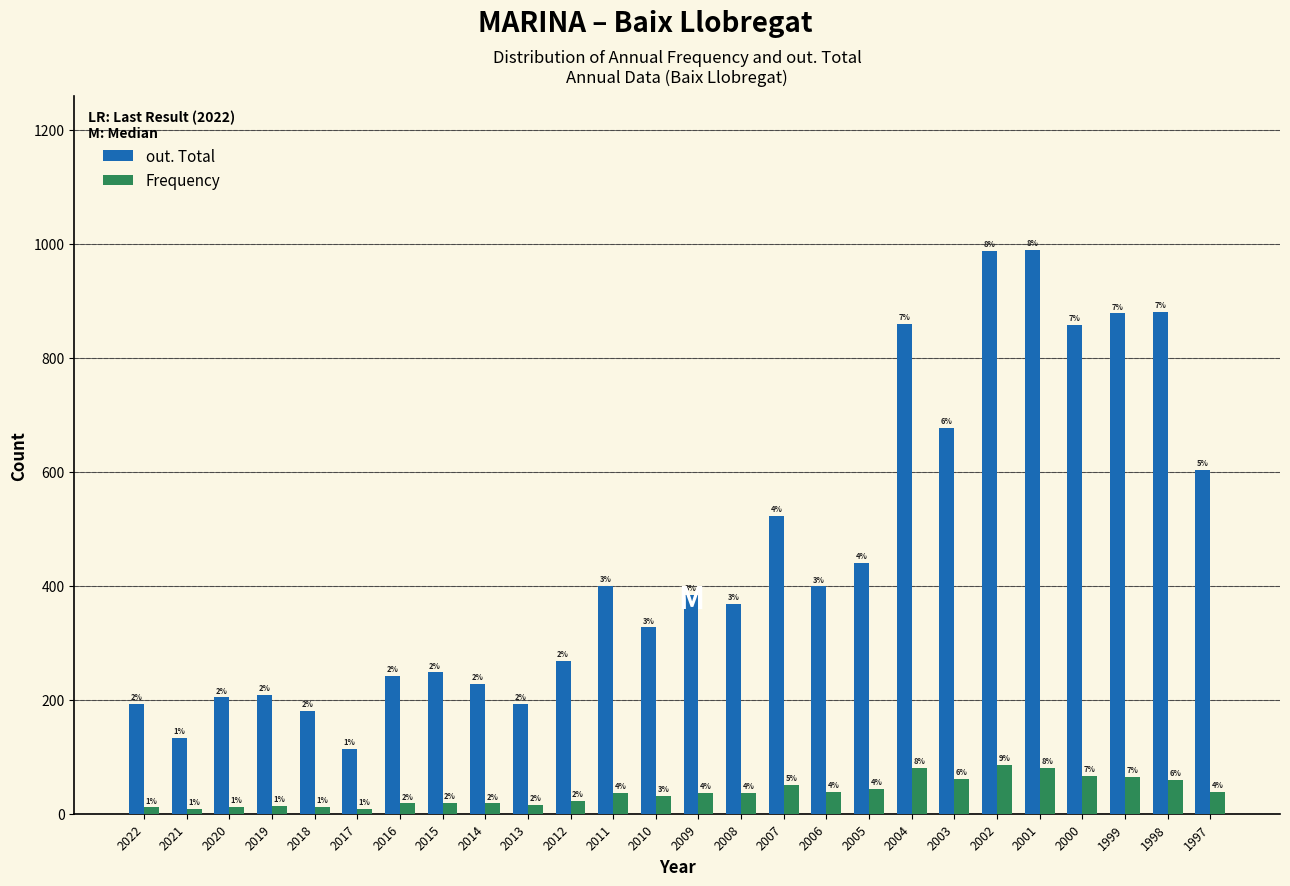

How many bars are there in total?

52